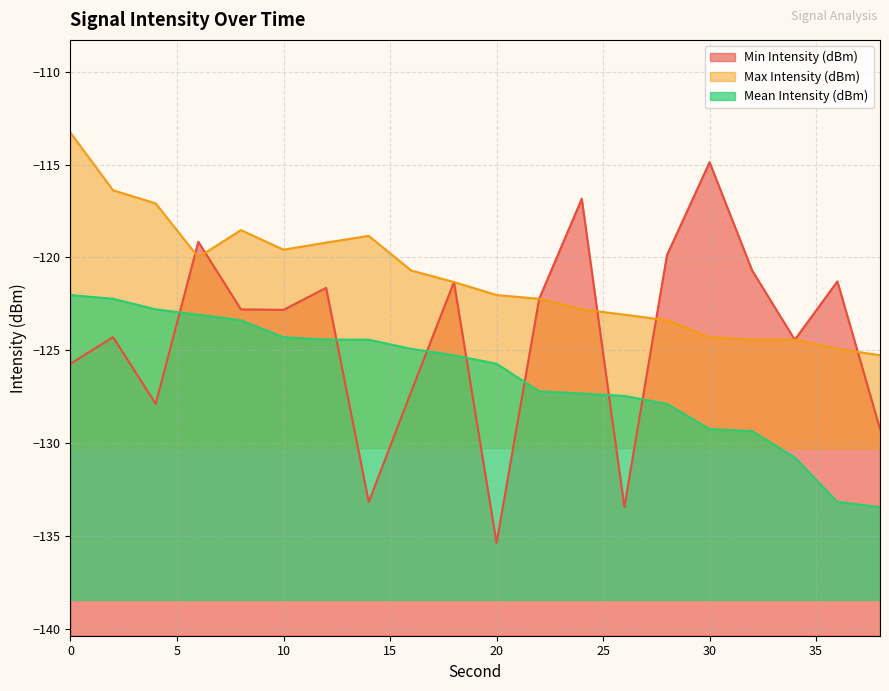

Reading left to right, transcribe all the data shown in this chart.

Min Intensity (dBm): -125.7	-124.3	-127.9	-119.2	-122.8	-122.8	-121.6	-133.2	-127.2	-121.3	-135.4	-122.2	-116.8	-133.4	-119.9	-114.9	-120.7	-124.4	-121.3	-129.2
Max Intensity (dBm): -113.3	-116.4	-117.1	-120.0	-118.5	-119.6	-119.2	-118.8	-120.7	-121.3	-122.0	-122.2	-122.8	-123.1	-123.4	-124.3	-124.4	-124.4	-124.9	-125.3
Mean Intensity (dBm): -122.0	-122.2	-122.8	-123.1	-123.4	-124.3	-124.4	-124.4	-124.9	-125.3	-125.7	-127.2	-127.3	-127.5	-127.9	-129.2	-129.4	-130.8	-133.2	-133.4